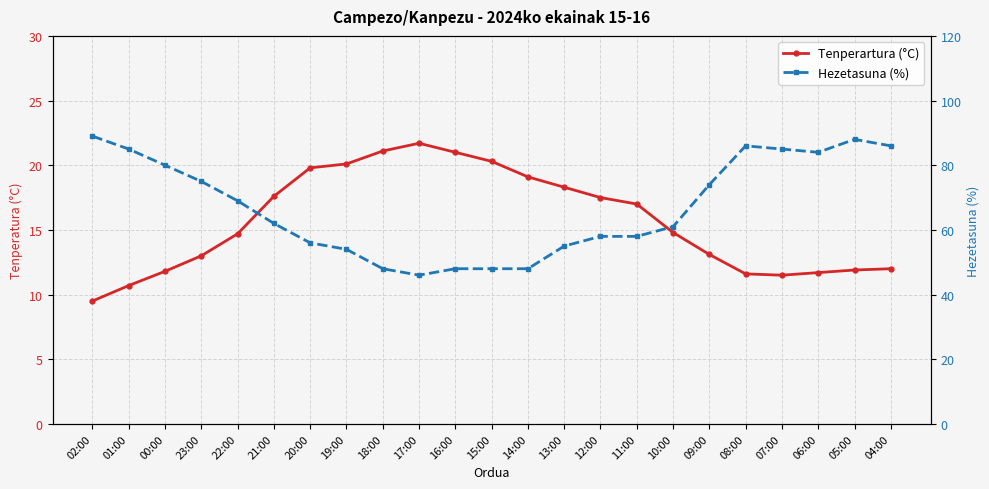

Reading right to left, list all the values displayed in this chart.

Tenperartura (°C): 12.0	11.9	11.7	11.5	11.6	13.1	14.8	17.0	17.5	18.3	19.1	20.3	21.0	21.7	21.1	20.1	19.8	17.6	14.7	13.0	11.8	10.7	9.5
Hezetasuna (%): 86.0	88.0	84.0	85.0	86.0	74.0	61.0	58.0	58.0	55.0	48.0	48.0	48.0	46.0	48.0	54.0	56.0	62.0	69.0	75.0	80.0	85.0	89.0